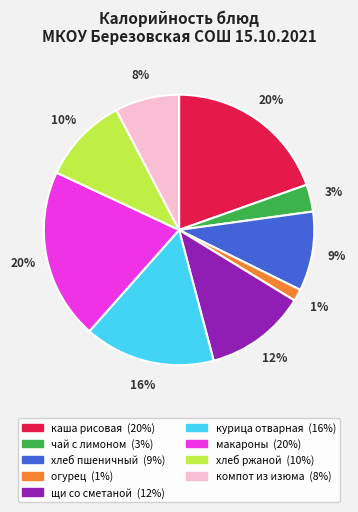

Which category has the smallest portion of the pie?

огурец